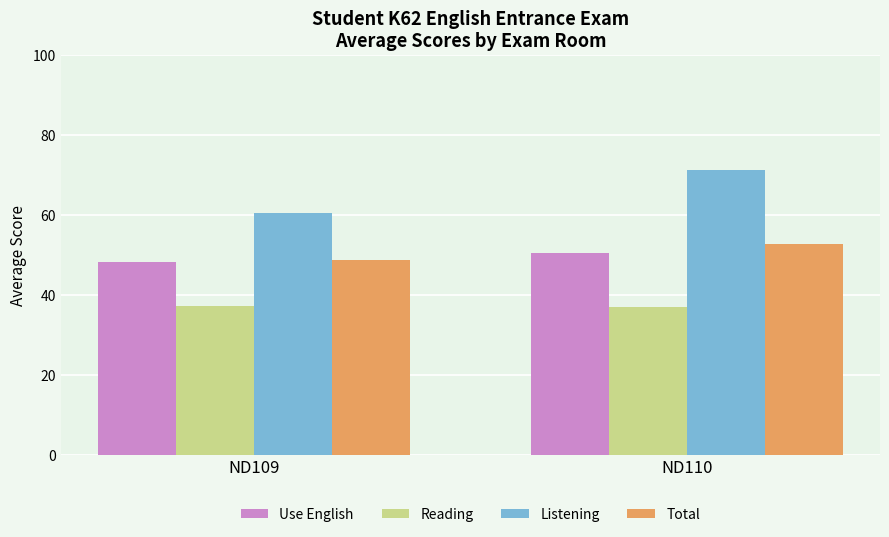

The value of Reading at ND109 is 37.3. True or false?

True